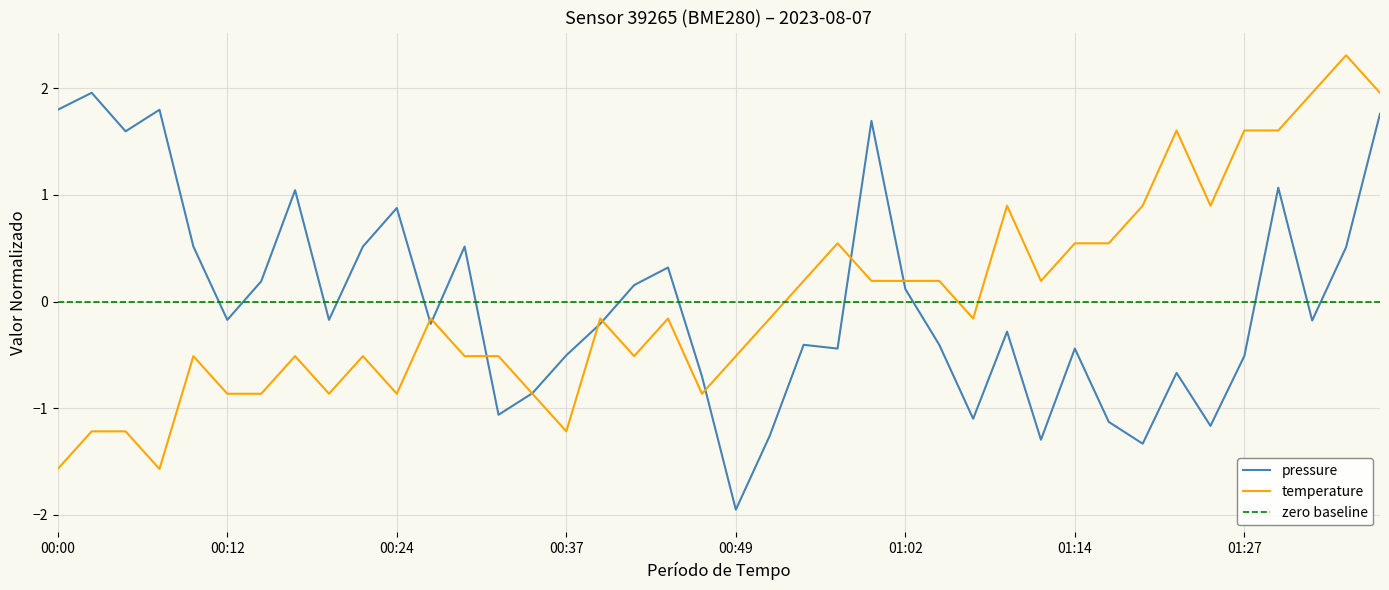

How many interior local valleys does the pressure series have?

12